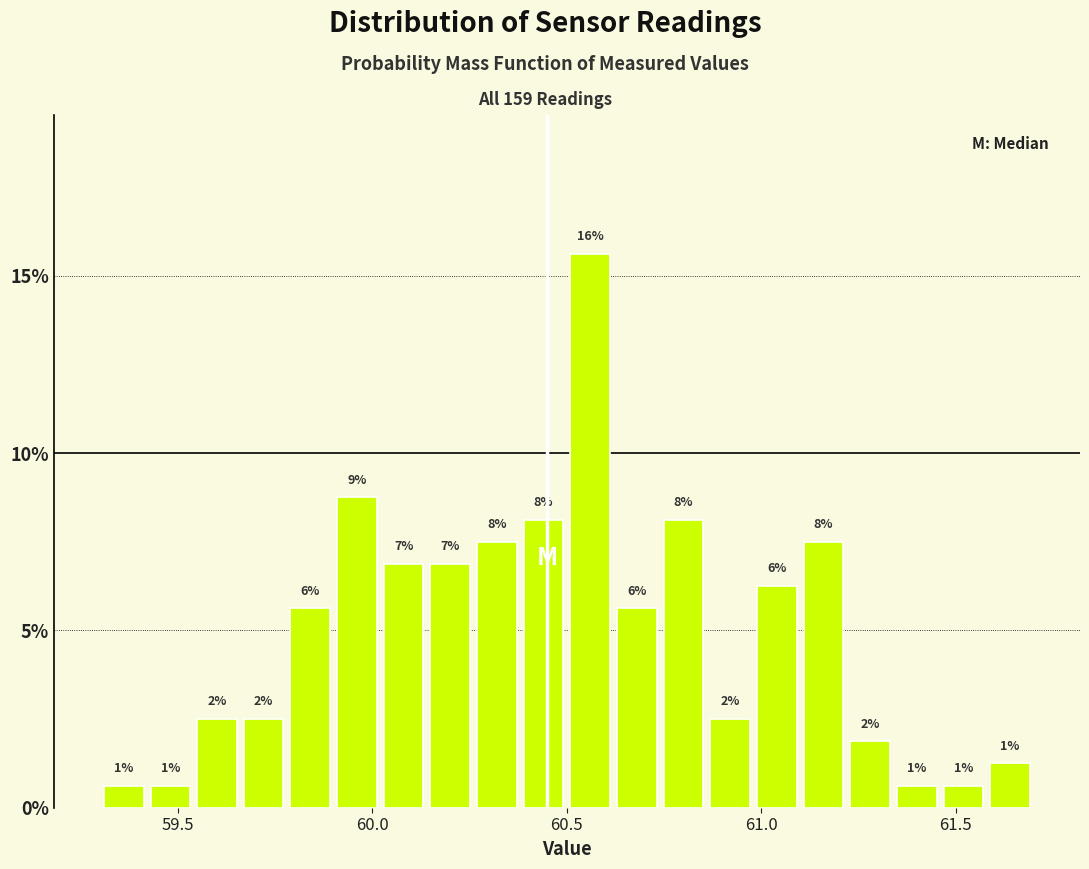

Around what value on the x-axis is the tallest bar? Give the approximate position of its centre, as read against the axis.

60.55